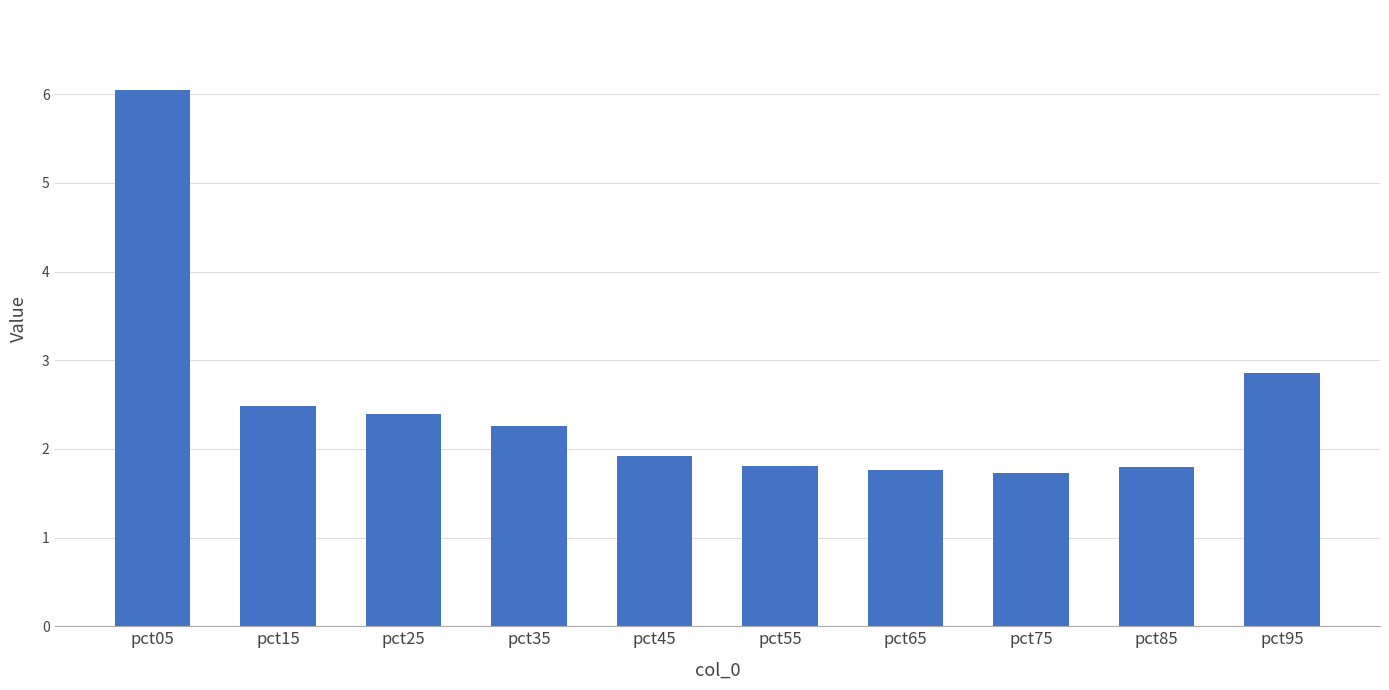

What is the value of the 7th bar from the left?

1.8